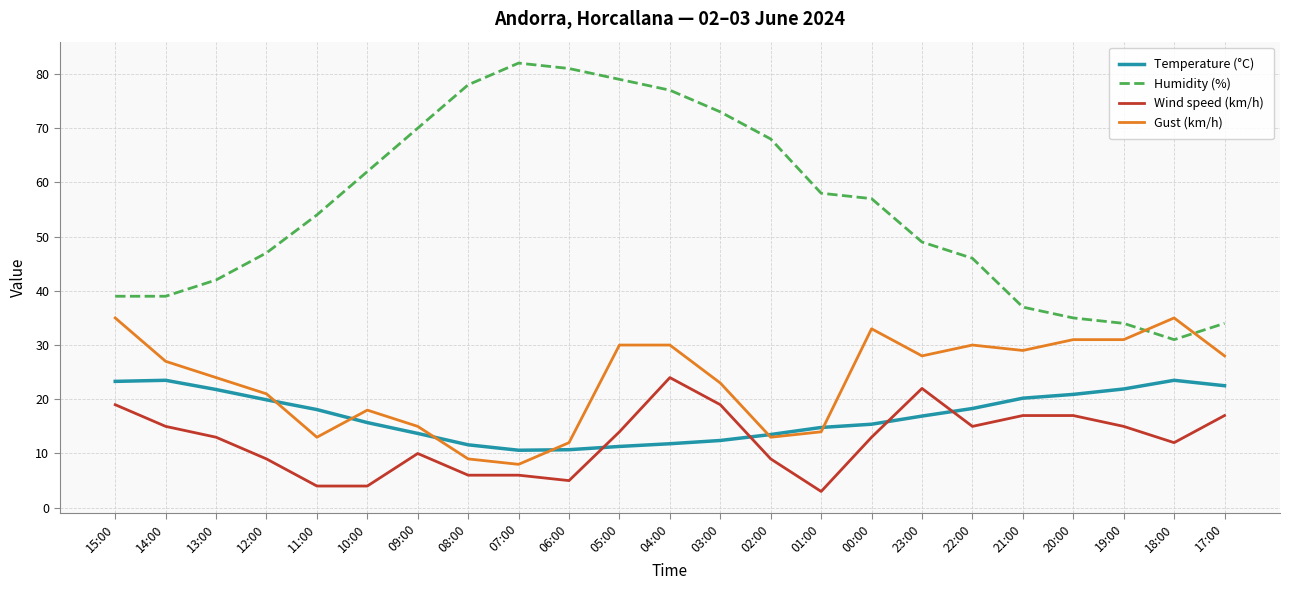

The value of Temperature (°C) at 10:00 is 7.3. True or false?

False